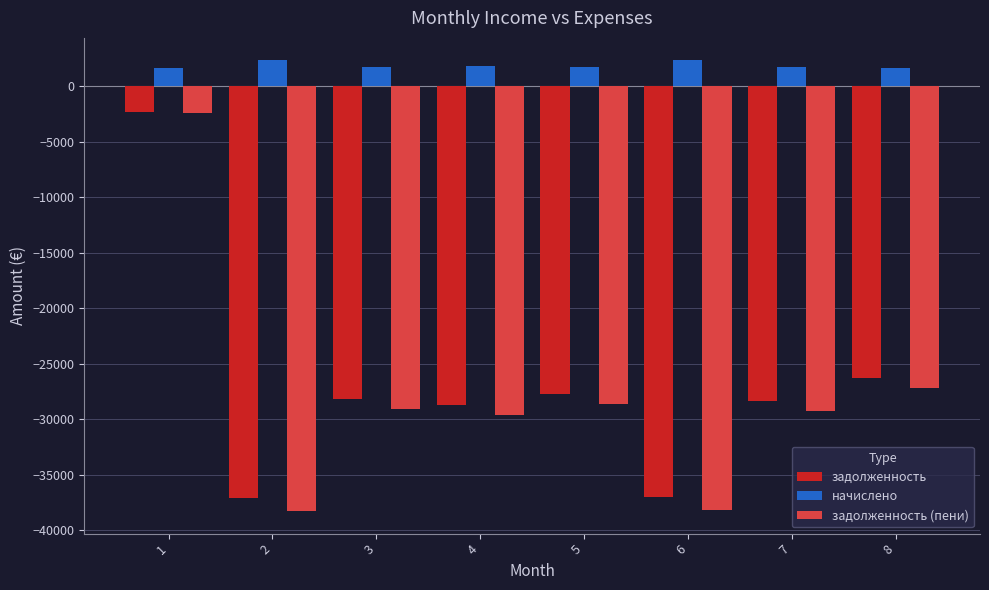

True or false: задолженность has a value of -16810.7 at 8.

False